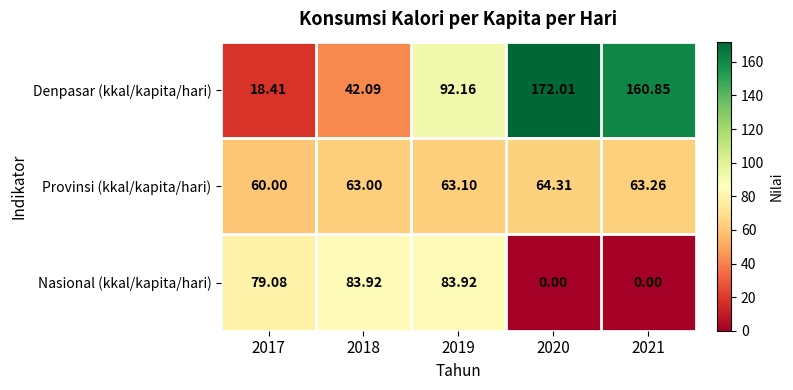

Which series has the widest spread of values?

Denpasar (kkal/kapita/hari)